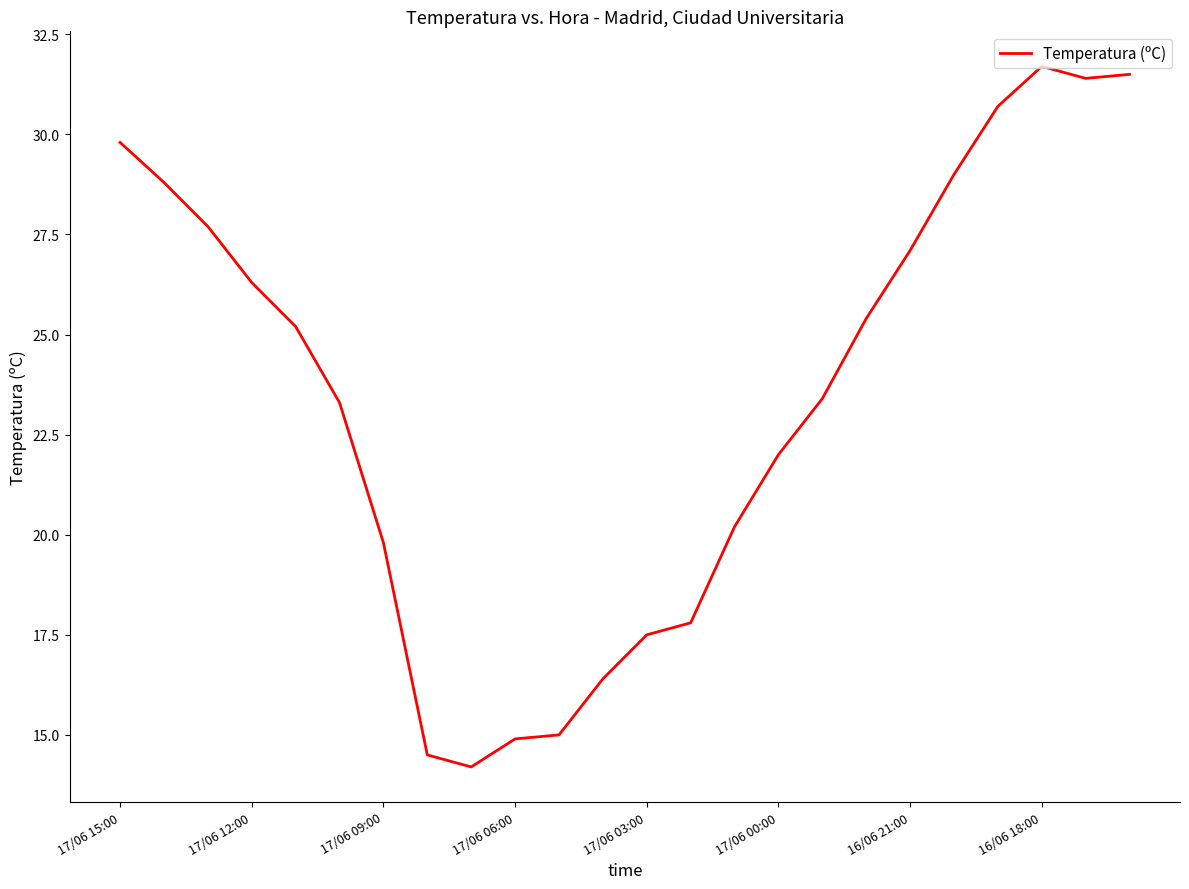

What is the minimum value shown in the chart?

14.2